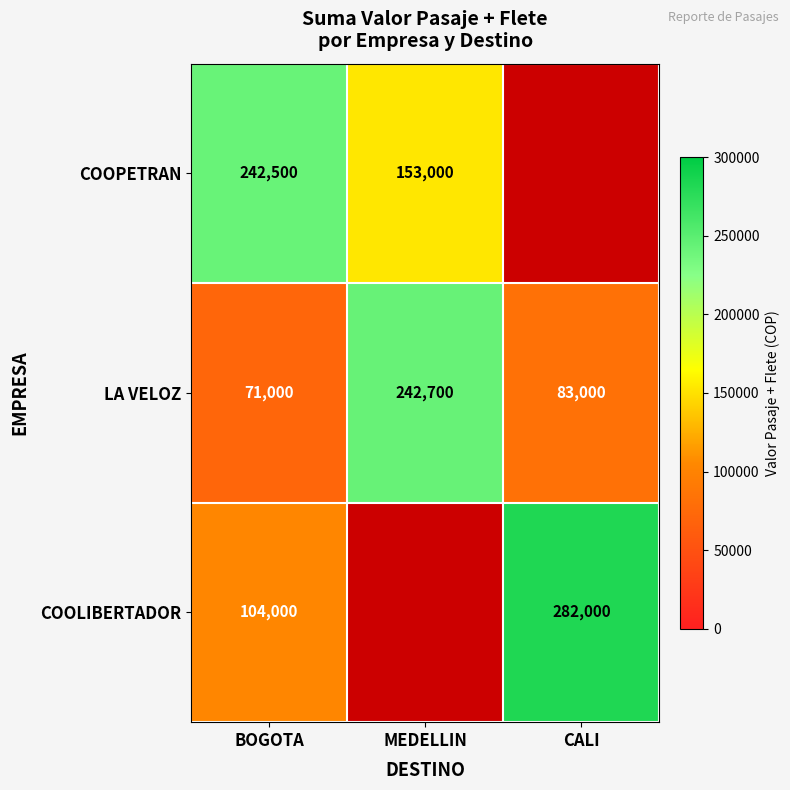

True or false: COOLIBERTADOR has a value of 282000 at CALI.

True